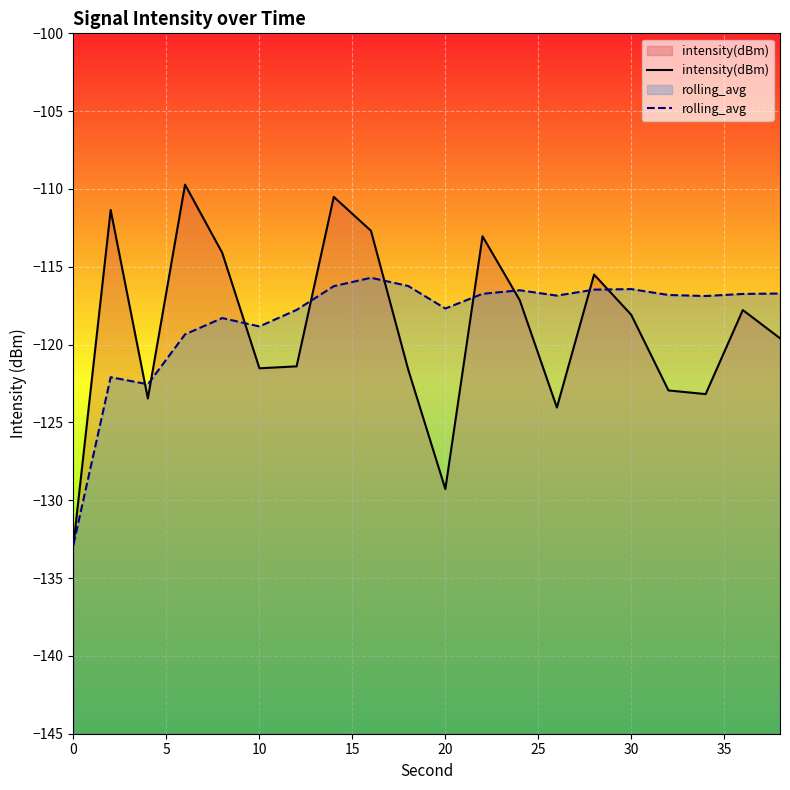

What is the maximum value shown in the chart?

-109.7